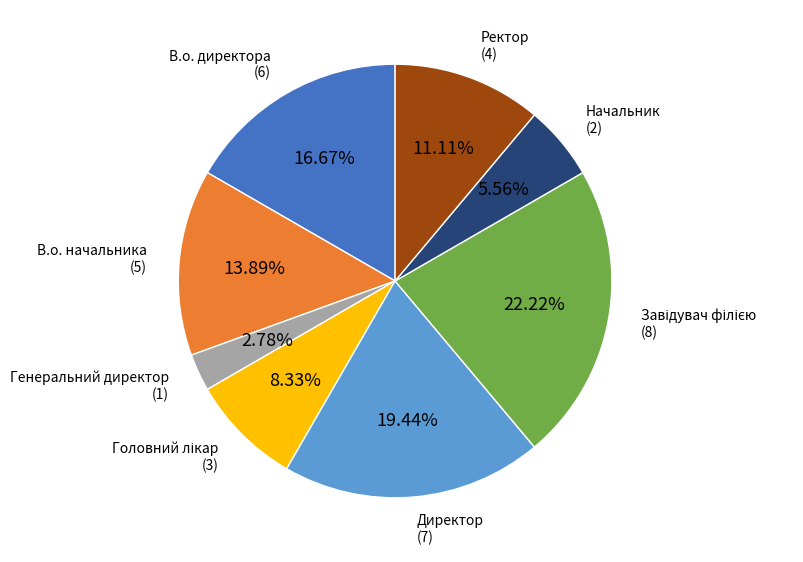

Is there a majority slice in this chart?

No